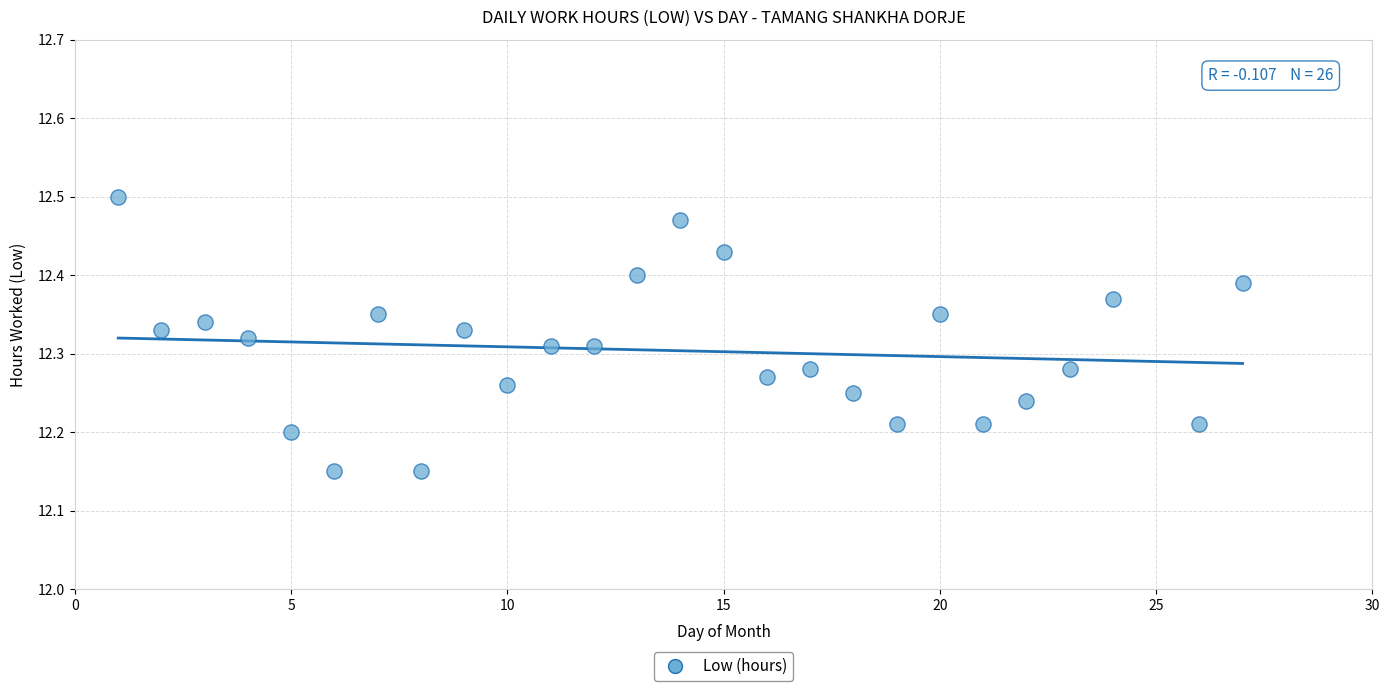

What is the range of X values (max minus min)?

26.0